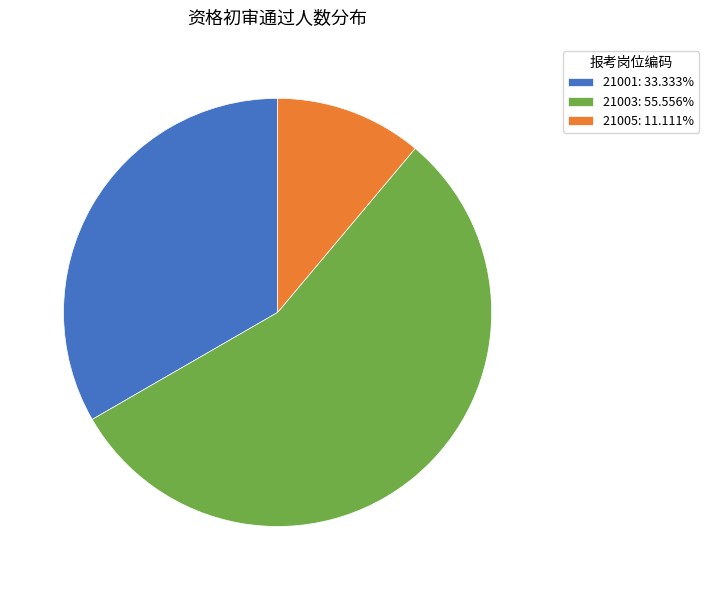

Which category has the biggest portion of the pie?

21003